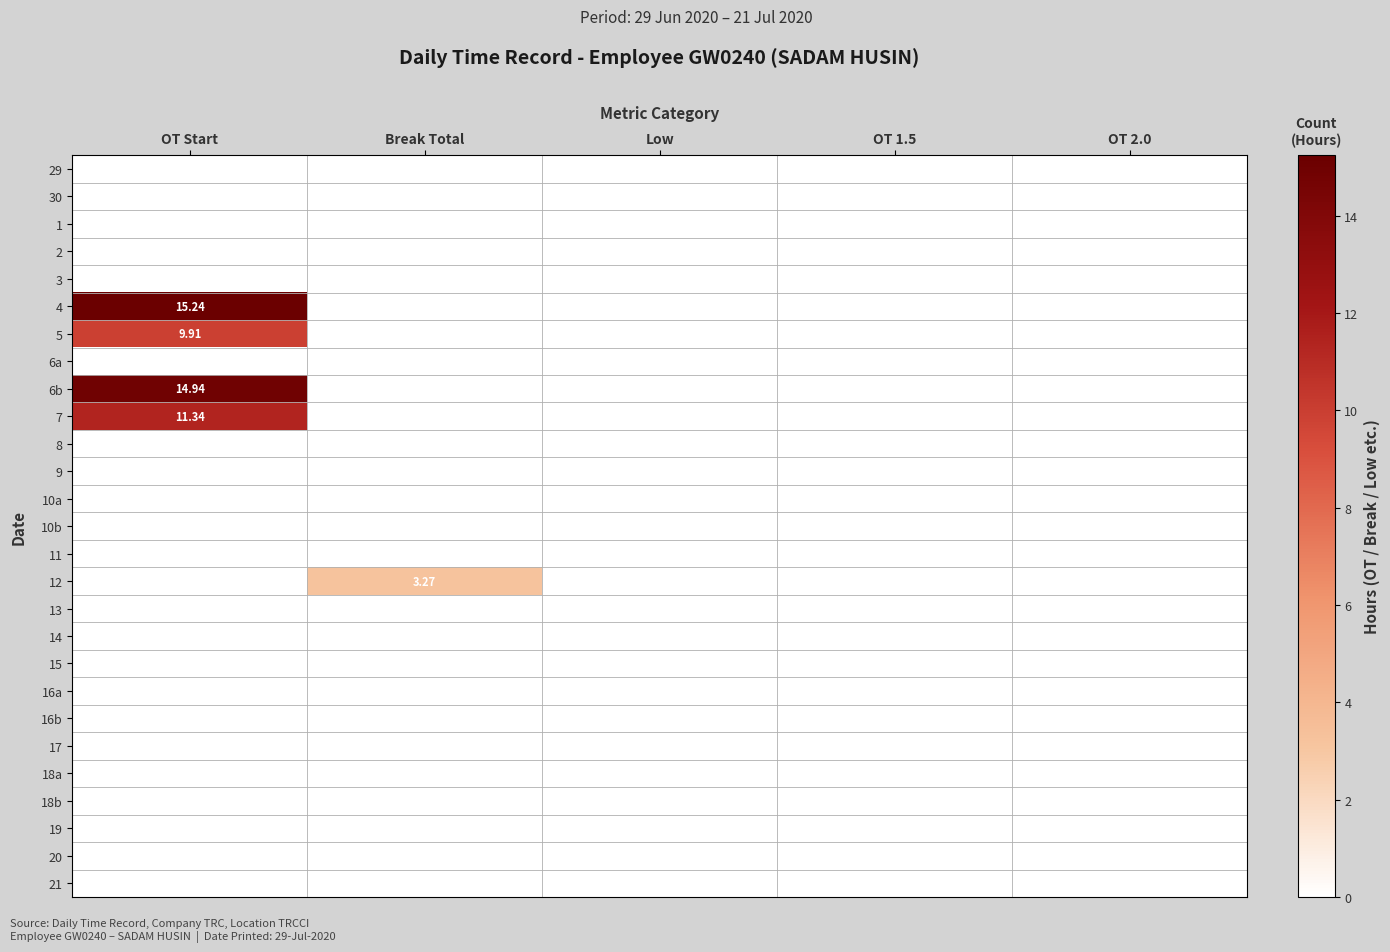

Where is 10a nearest to the value 0?

OT Start